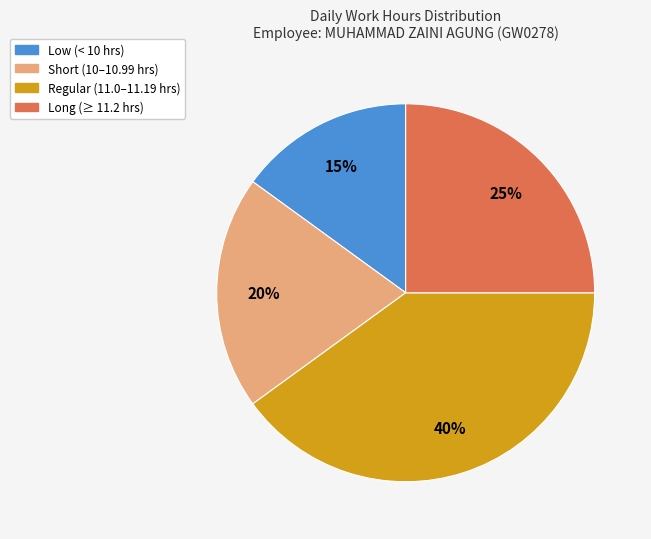

Combined, do Low (< 10 hrs) and Regular (11.0–11.19 hrs) account for over 50%?

Yes